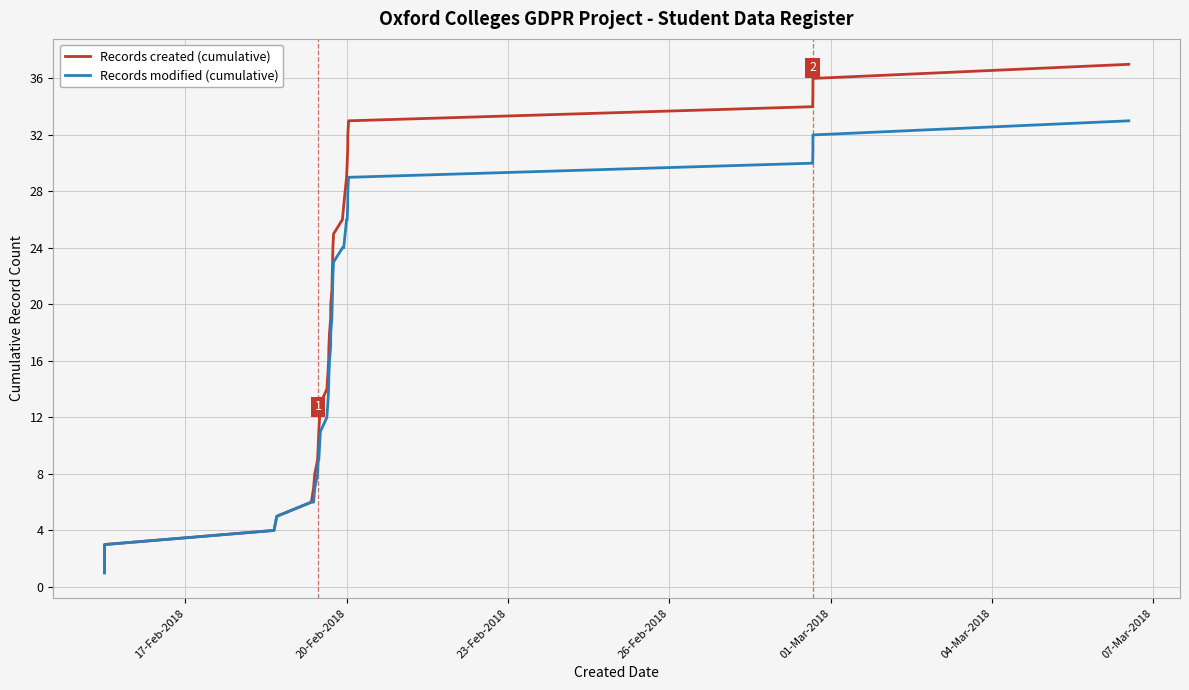

Which series has the largest total across all categories?

Records created (cumulative)